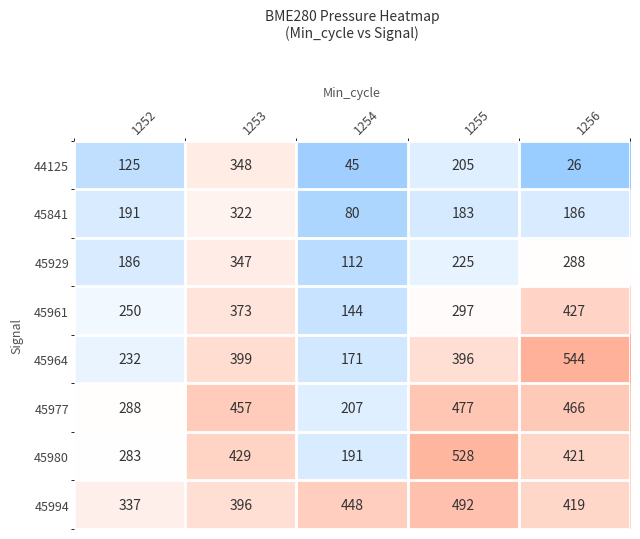

List the labels in order of 45964 value, largest first.

1256, 1253, 1255, 1252, 1254